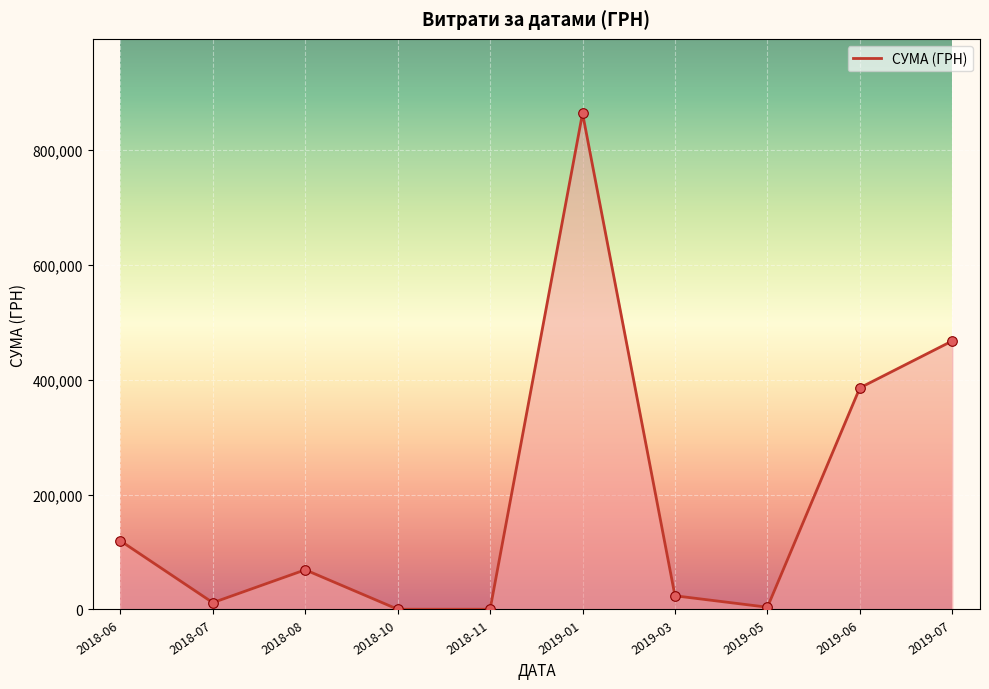

Between 2019-03 and 2019-01, which is larger?

2019-01